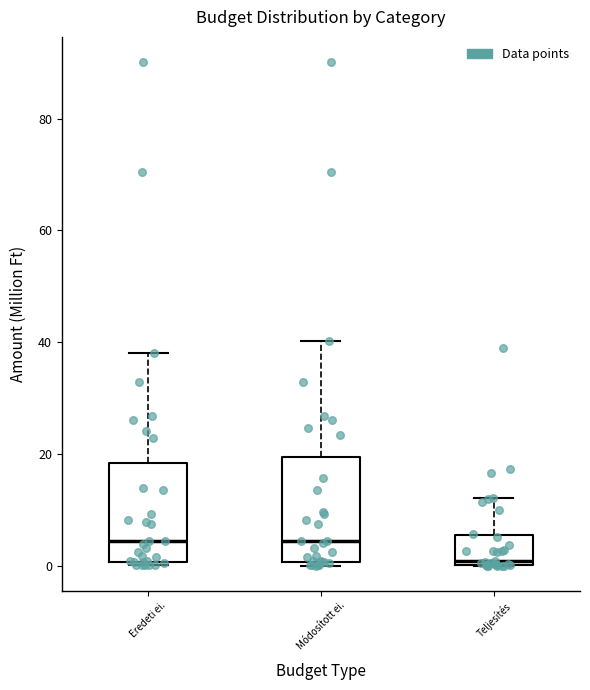

Reading left to right, read every box against the y-axis: the position of its median line, the range the box covers, and the ends of its whiskers. The values are not printed on the chart, so give them approximately, as read against the axis.

Eredeti ei.: median 4, box 0 to 18, whiskers 0 (just below the box's lower edge) to 38
Módosított ei.: median 4, box 0 to 20, whiskers 0 (just below the box's lower edge) to 40
Teljesítés: median 0, box 0 to 6, whiskers 0 to 12